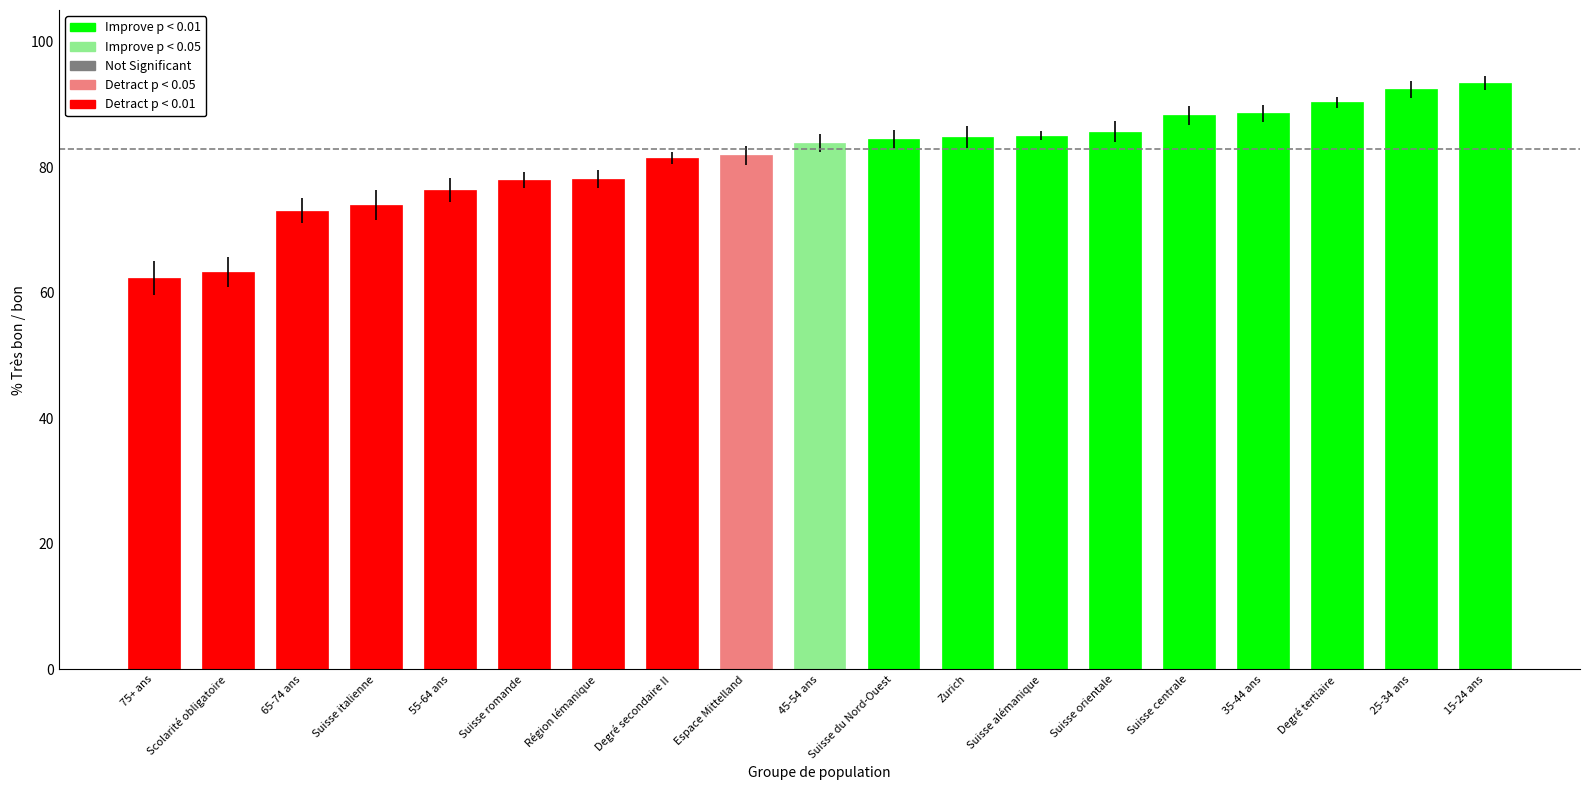

What is the maximum value shown in the chart?

93.4